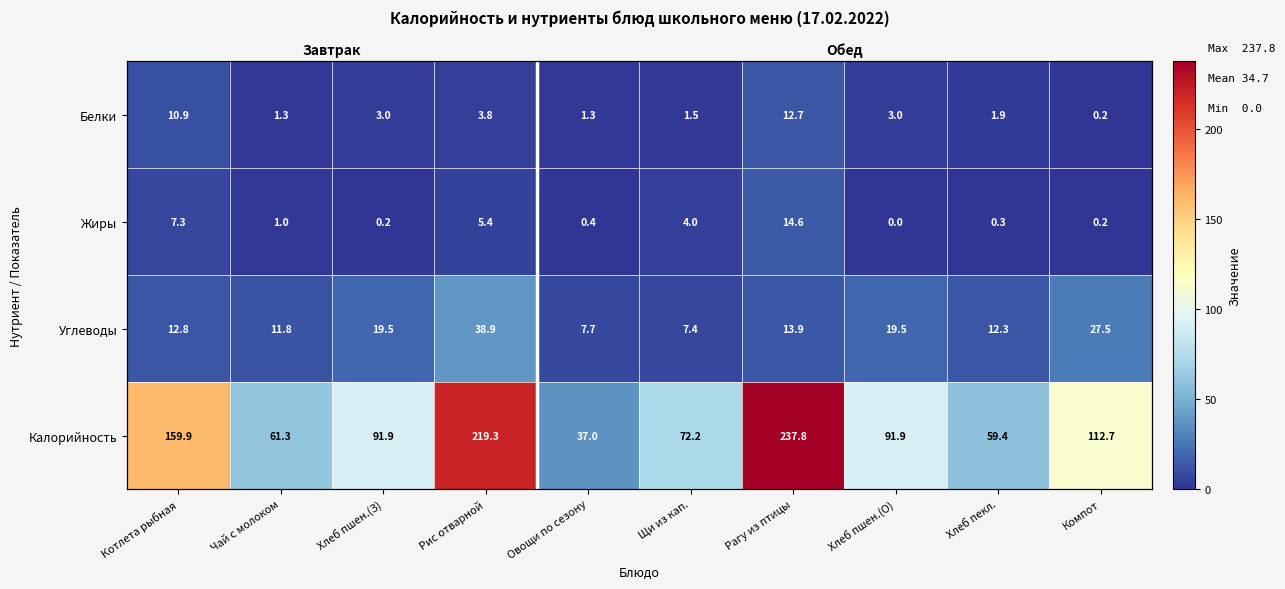

Where is Белки nearest to the value 6?

Рис отварной